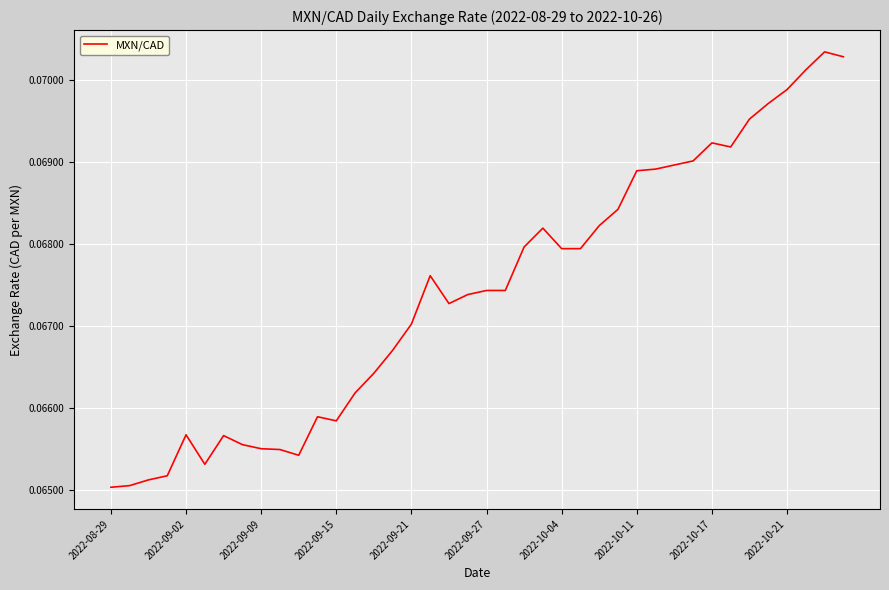

Count the number of categories in the chart.

40